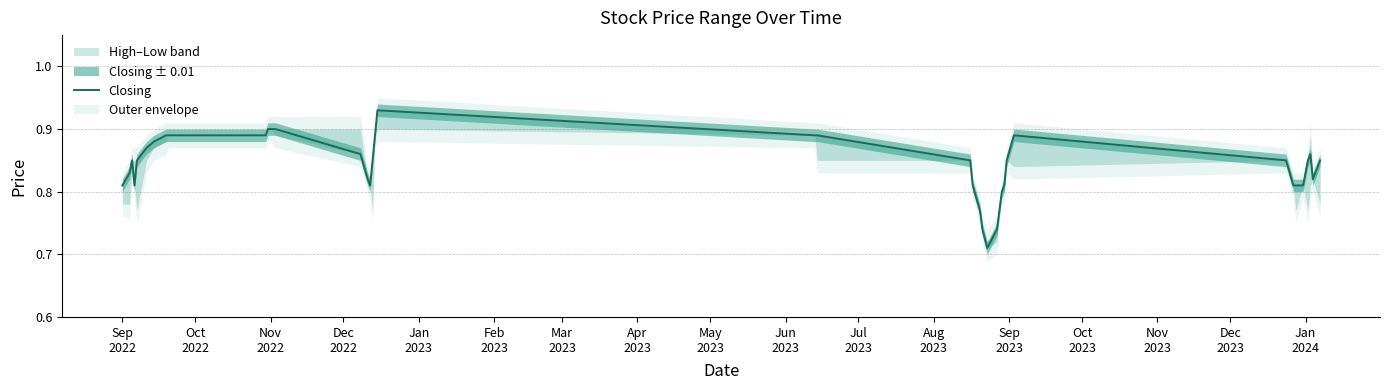

Reading right to left, list all the values displayed in this chart.

0.8	0.8	0.9	0.8	0.8	0.8	0.8	0.8	0.9	0.8	0.8	0.8	0.8	0.7	0.7	0.7	0.8	0.8	0.8	0.9	0.9	0.9	0.9	0.8	0.8	0.8	0.9	0.9	0.9	0.9	0.9	0.9	0.9	0.9	0.9	0.8	0.8	0.8	0.8	0.8